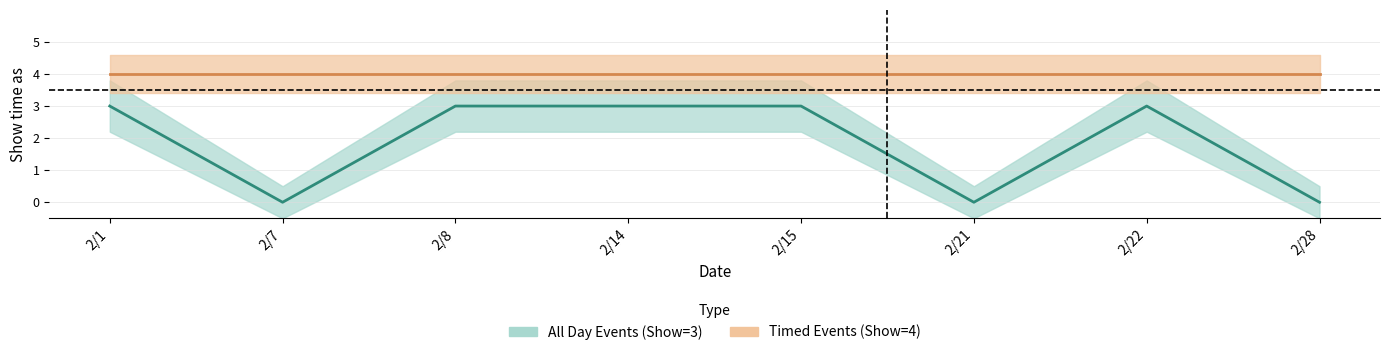

True or false: Timed Events center and All Day Events center cross at least once.

False